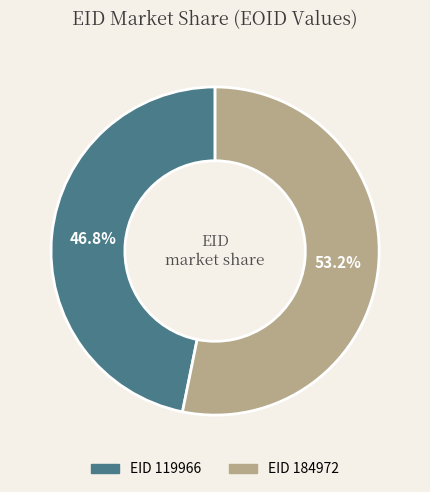

Is there a majority slice in this chart?

Yes